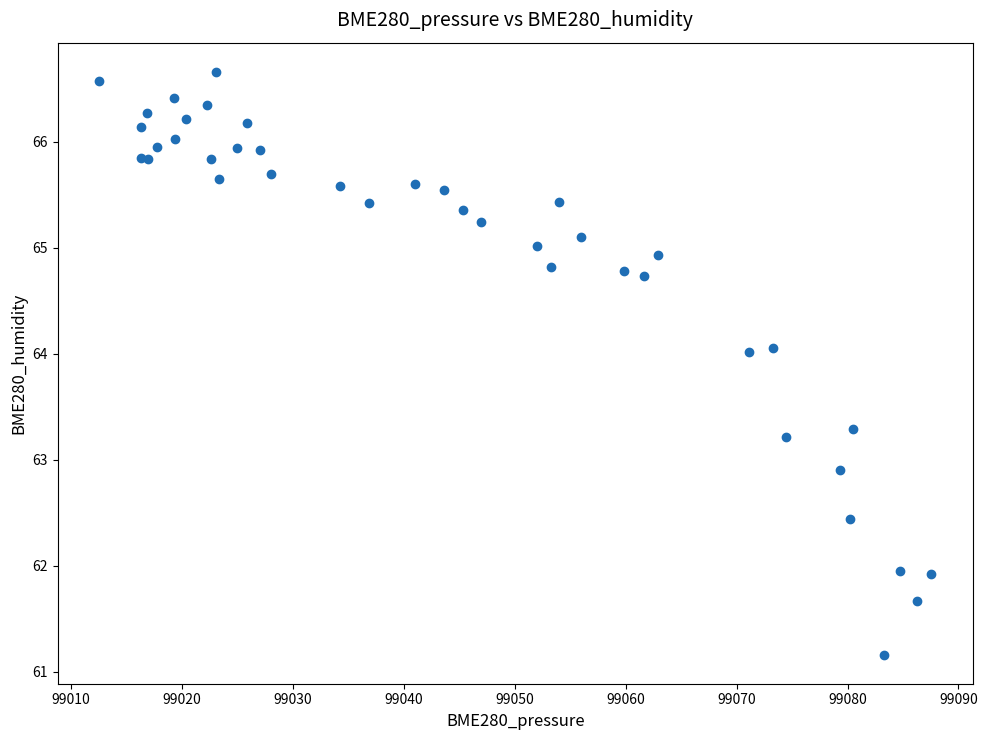

What Y value in the scatter plot is closest to 63?

62.9